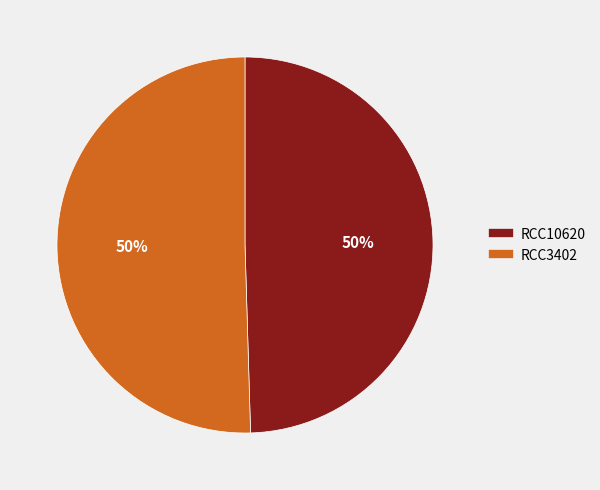

True or false: RCC10620 accounts for 59% of the total.

False